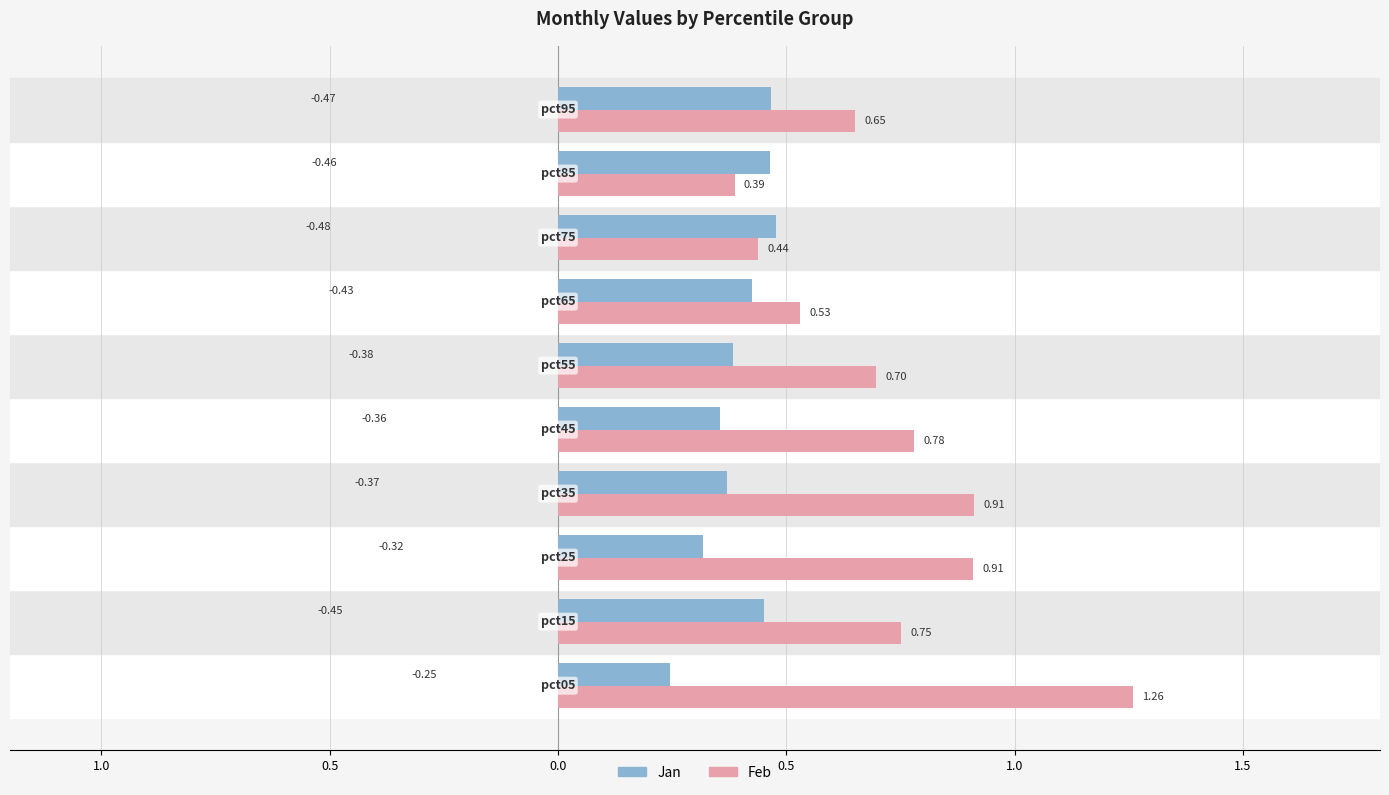

What are all the series names shown in the legend?

Jan, Feb